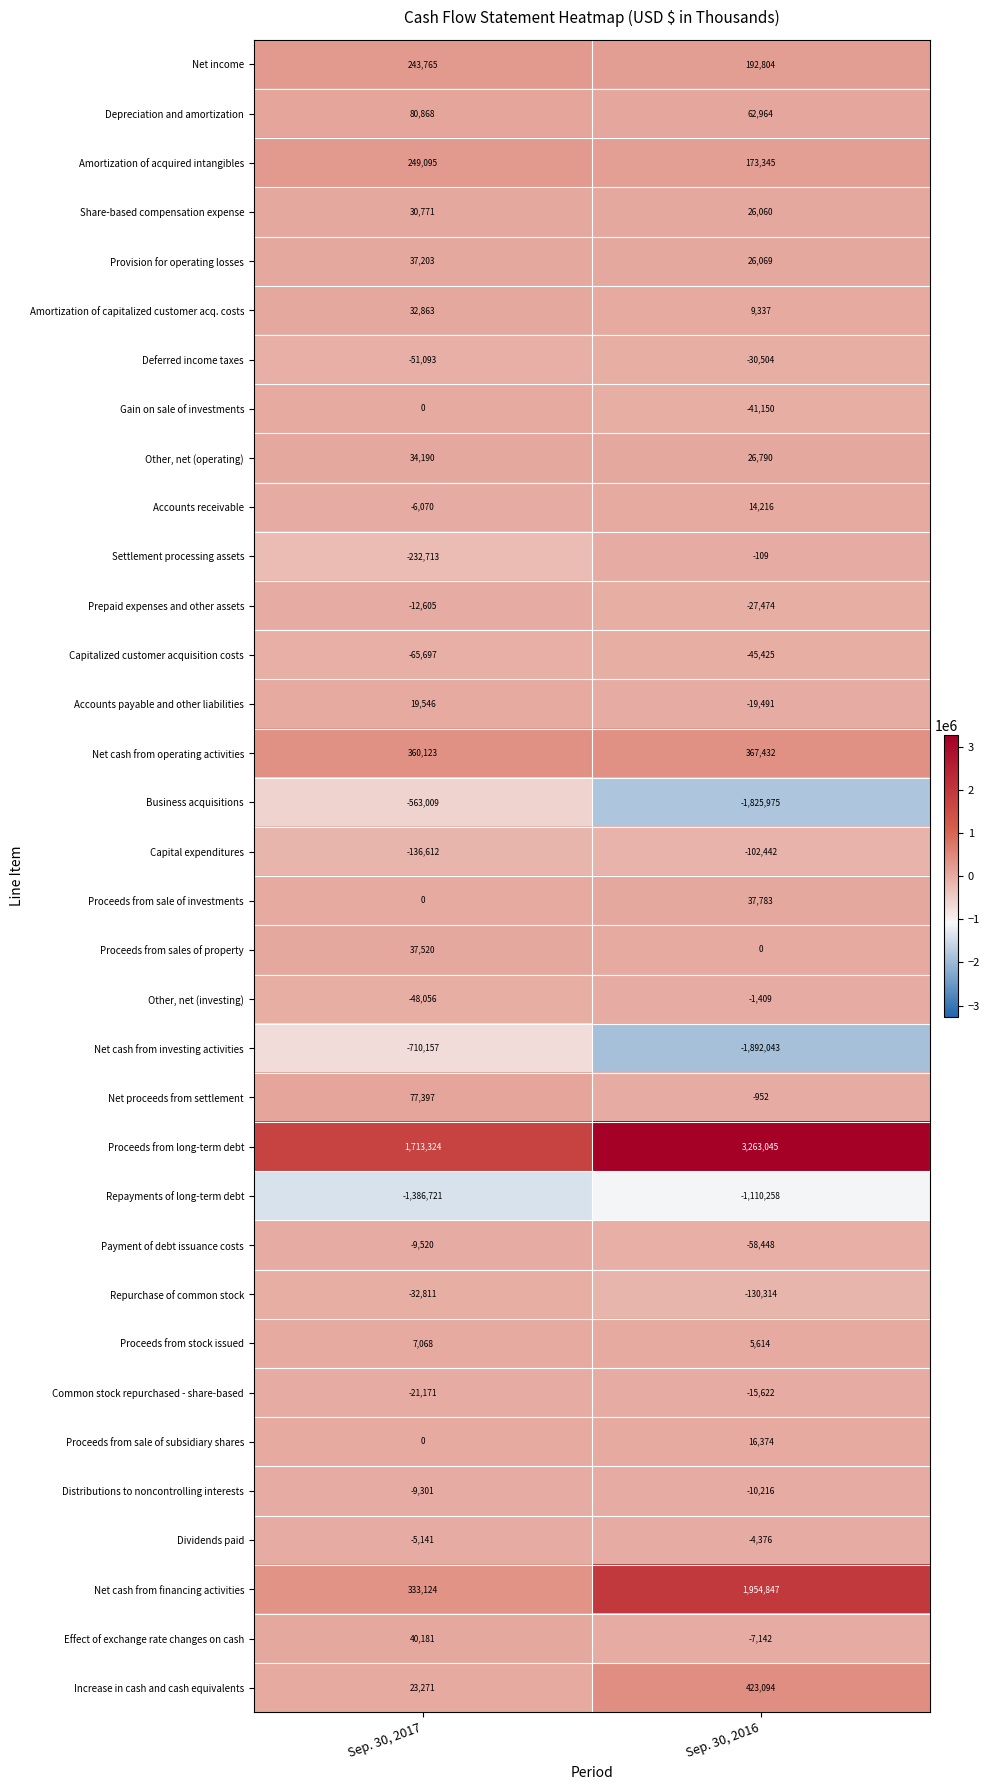

Where is Common stock repurchased - share-based nearest to the value -18396?

Sep. 30, 2016